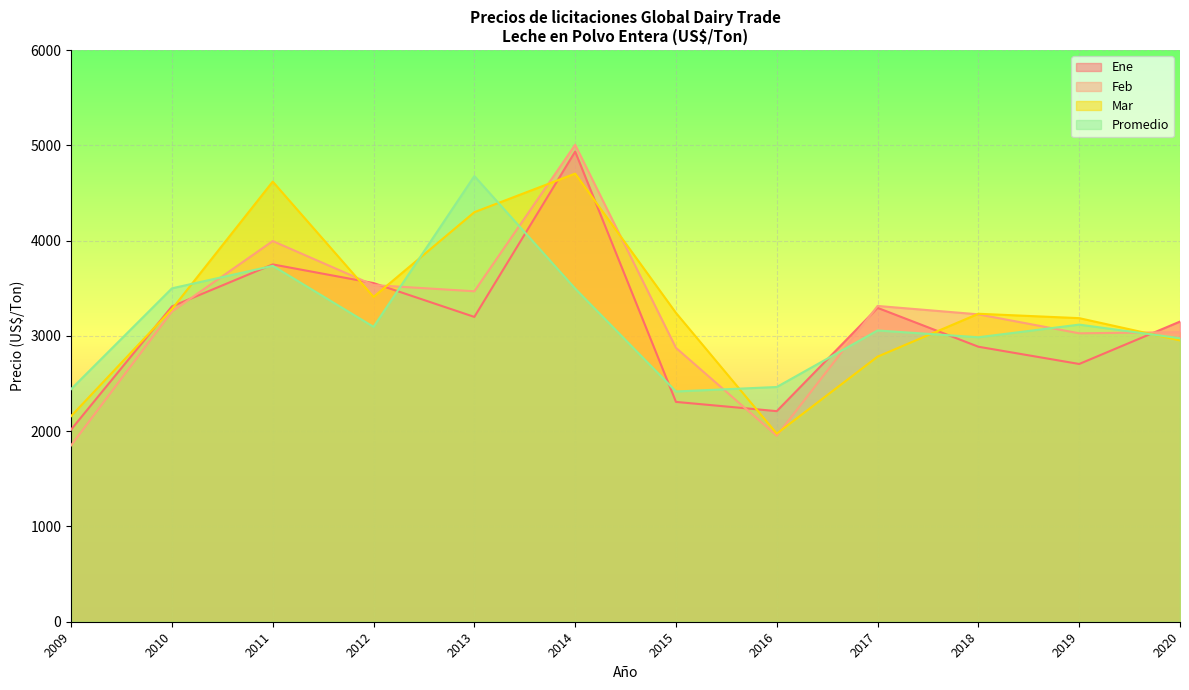

At which label does Mar first exceed 3241?

2010